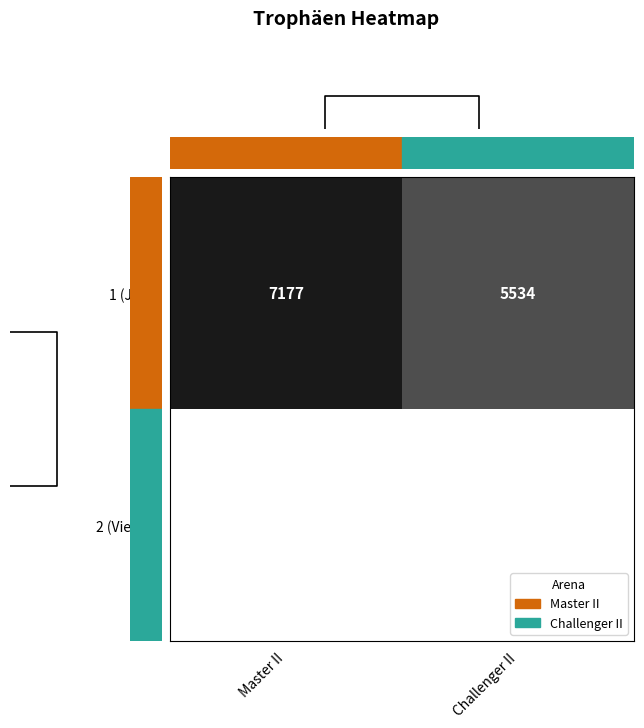

What is the difference between the 1 (Joey) values at Challenger II and Master II?

1643